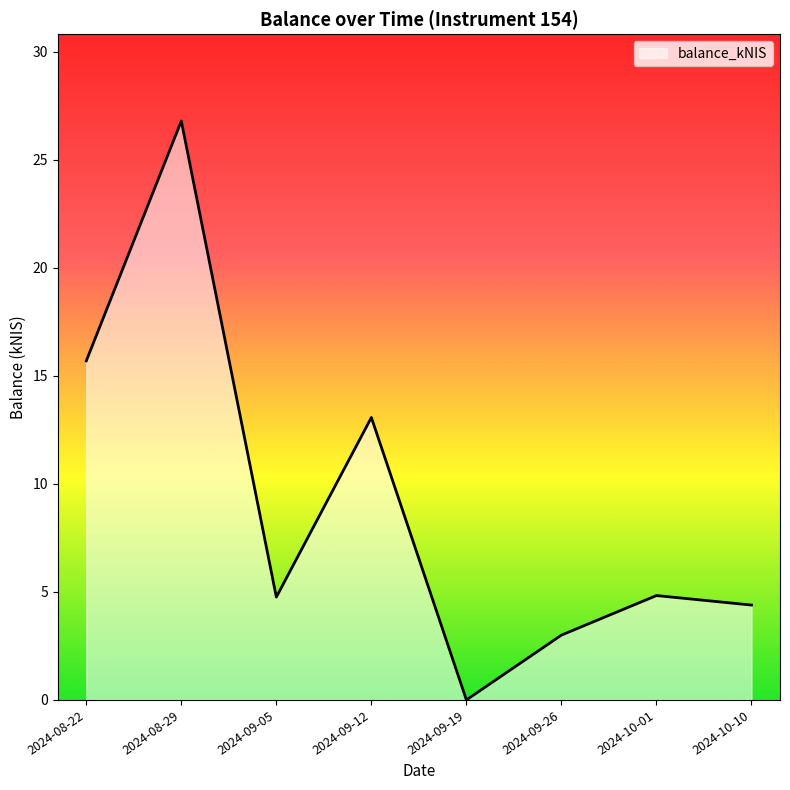

How many series are shown in this chart?

1